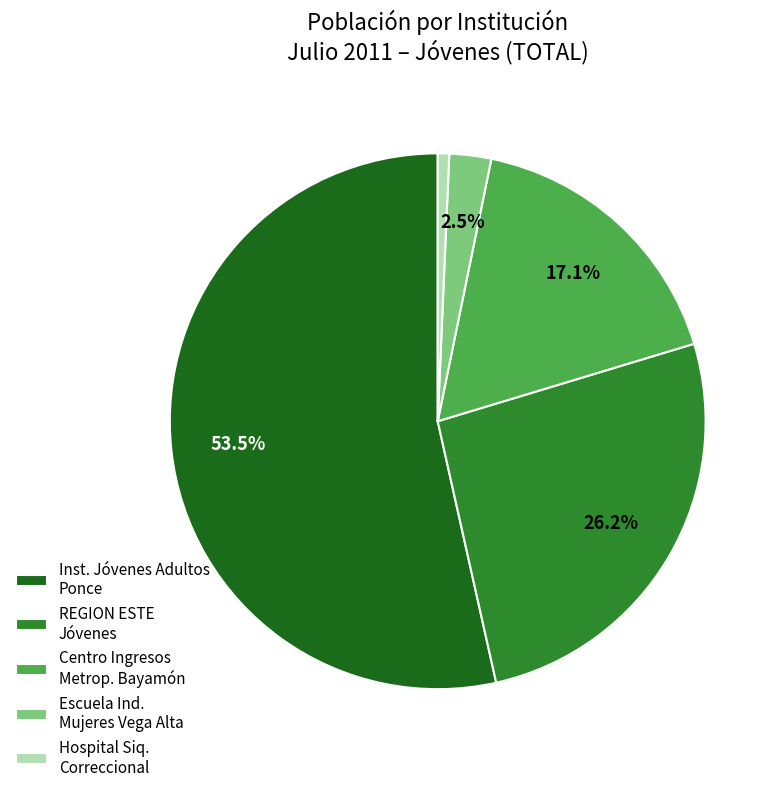

Count the number of slices in the pie.

5